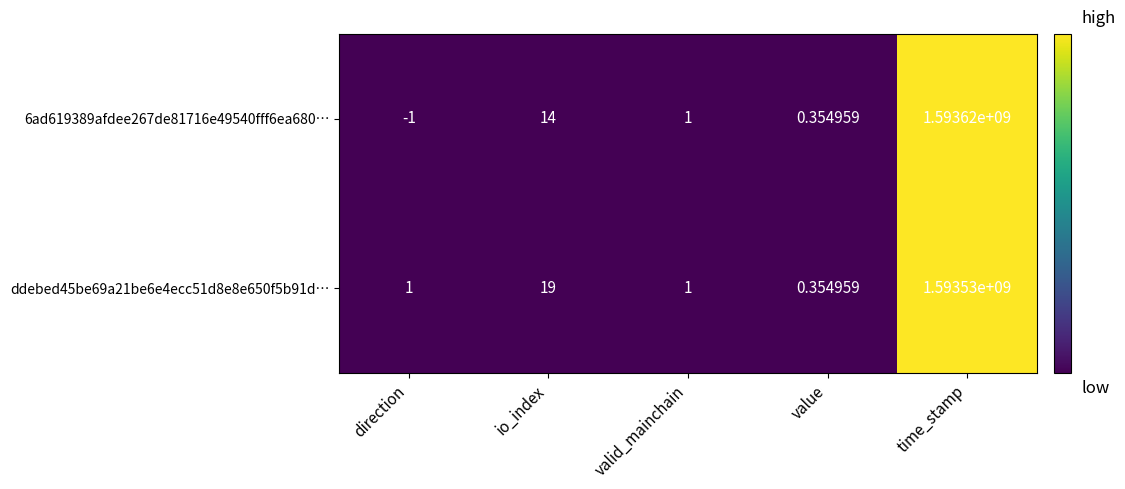

How many categories are shown in the chart?

5